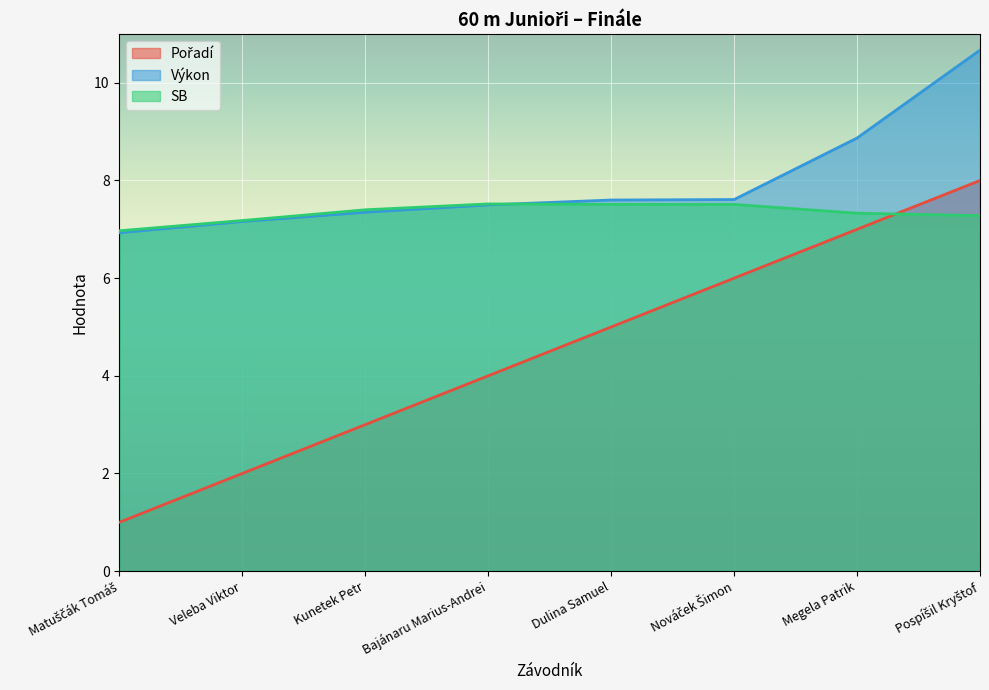

True or false: Pořadí has more than 2 interior local peaks.

False